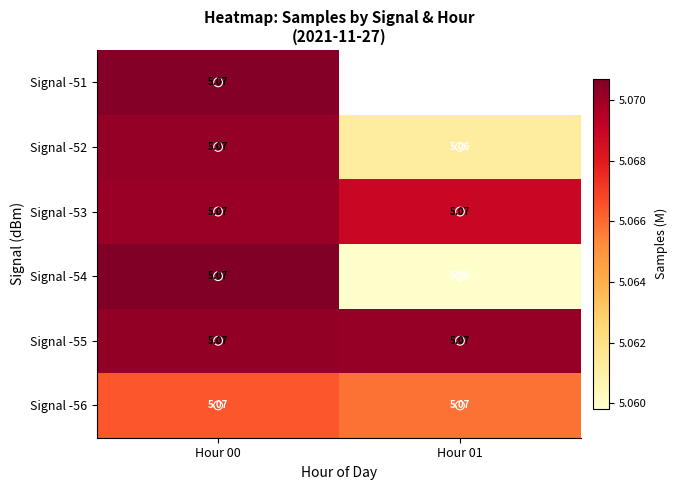

How many categories are shown in the chart?

2